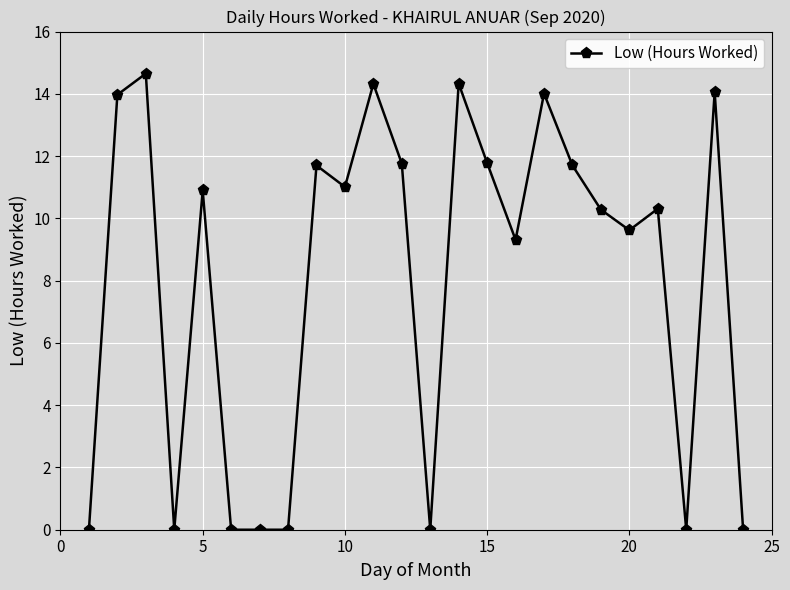

What is the greatest value displayed?

14.7